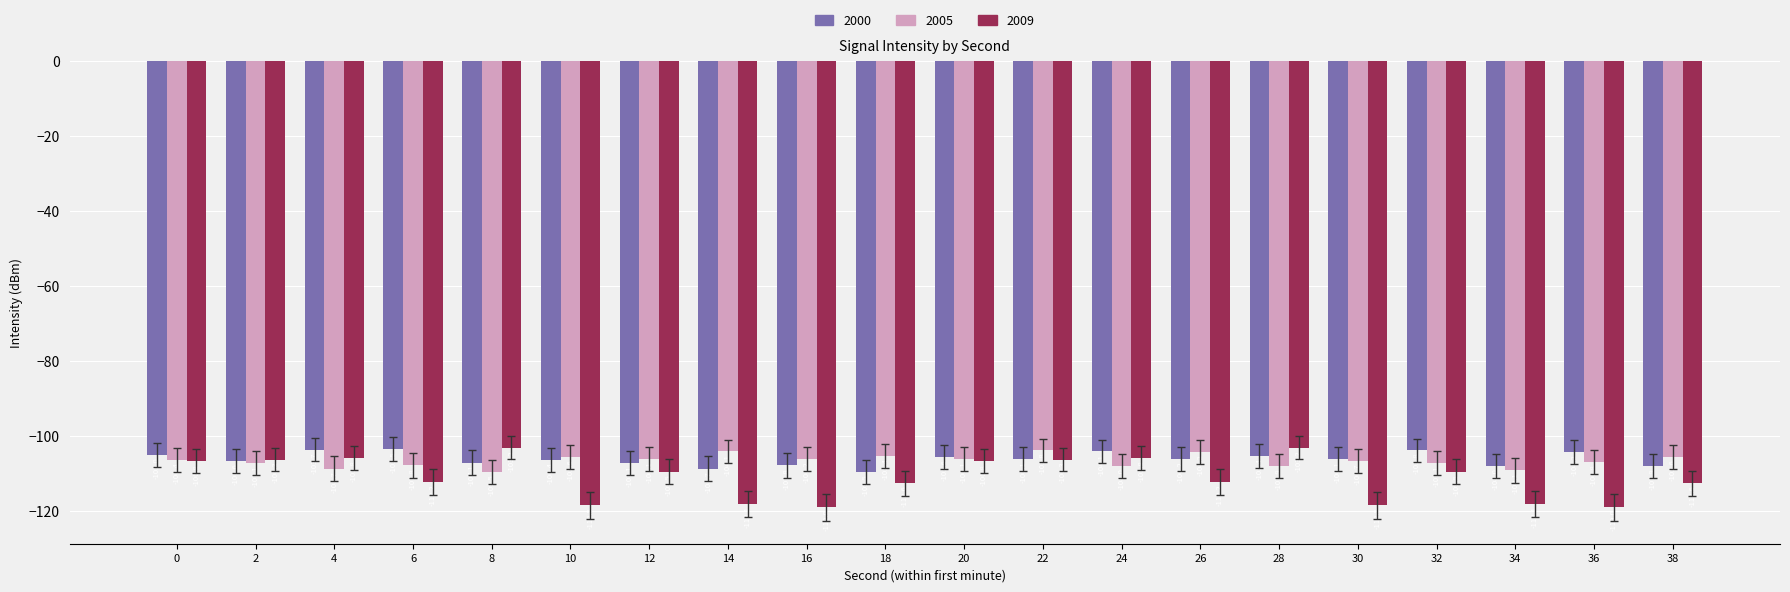

How many groups of bars are there?

20